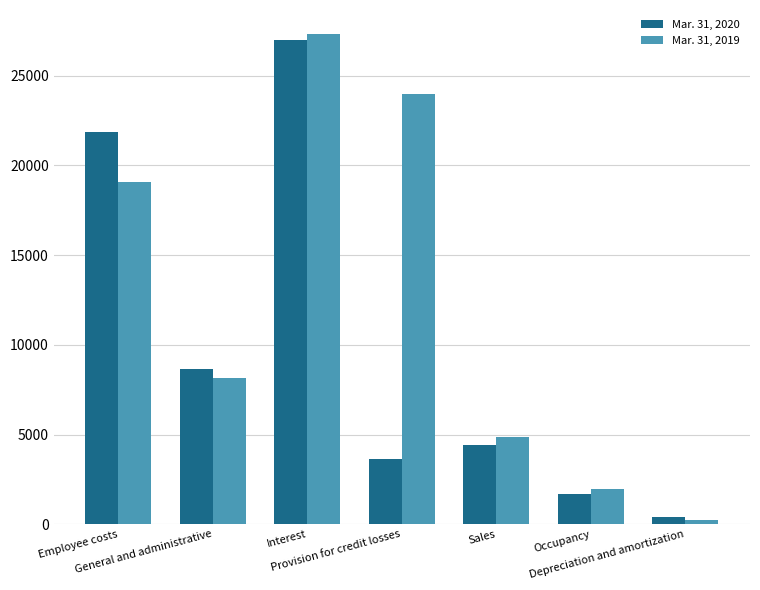

Count the number of categories in the chart.

7